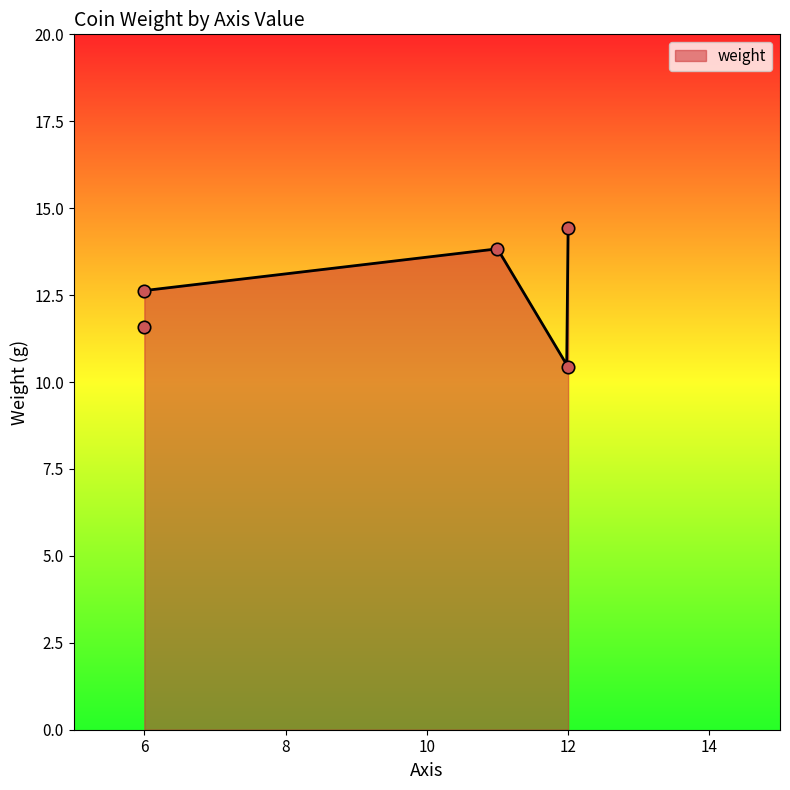

Which has a higher value, 11 or 6?

11